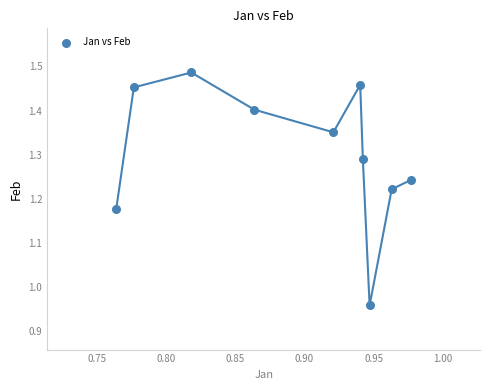

What is the average X value?

0.9